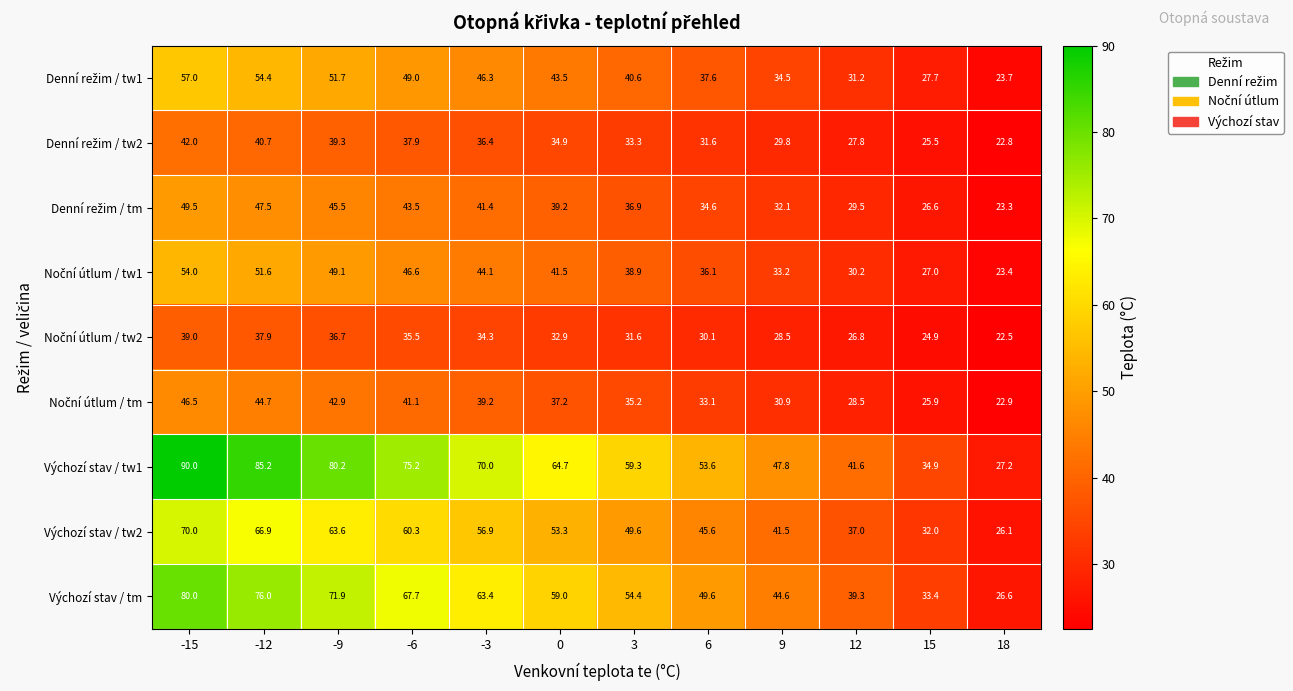

What is the difference between the second highest and minimum values in the Výchozí stav / tm series?

49.4